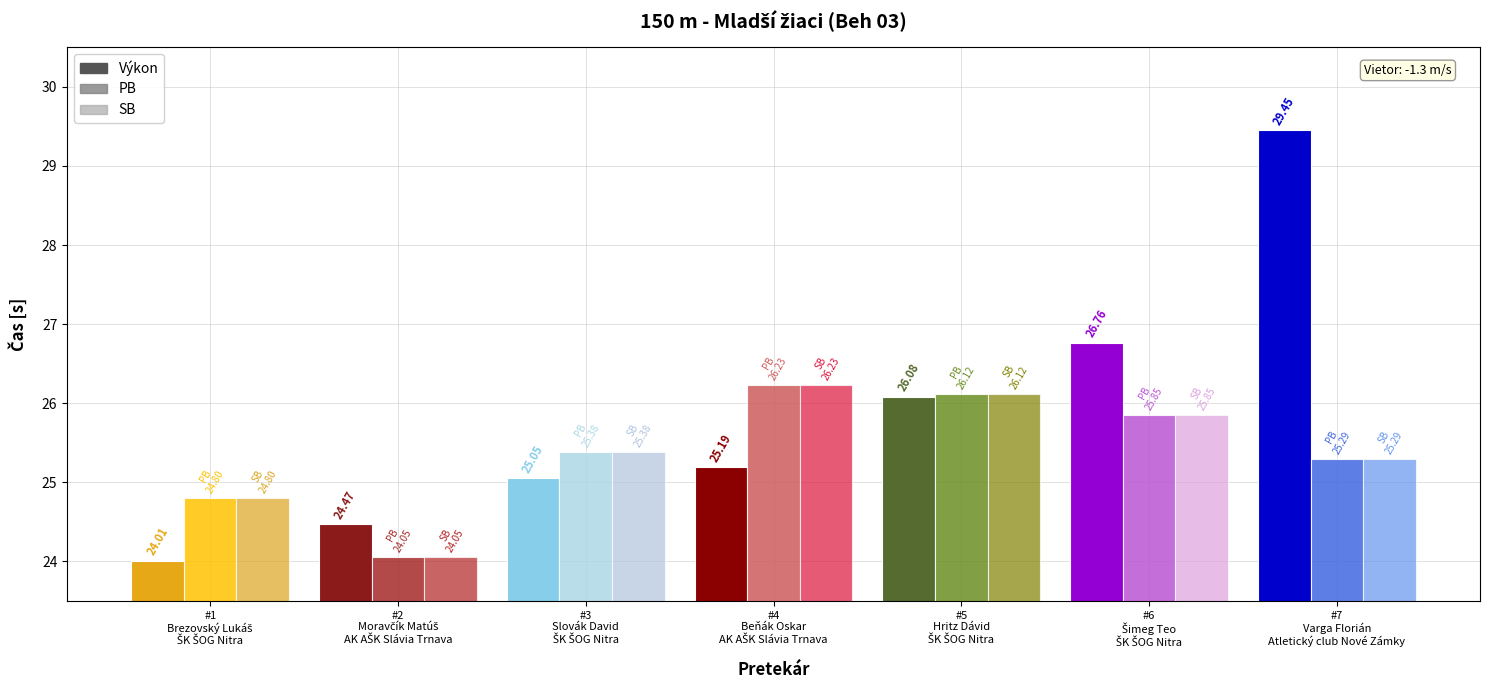

Does the chart contain any negative values?

No